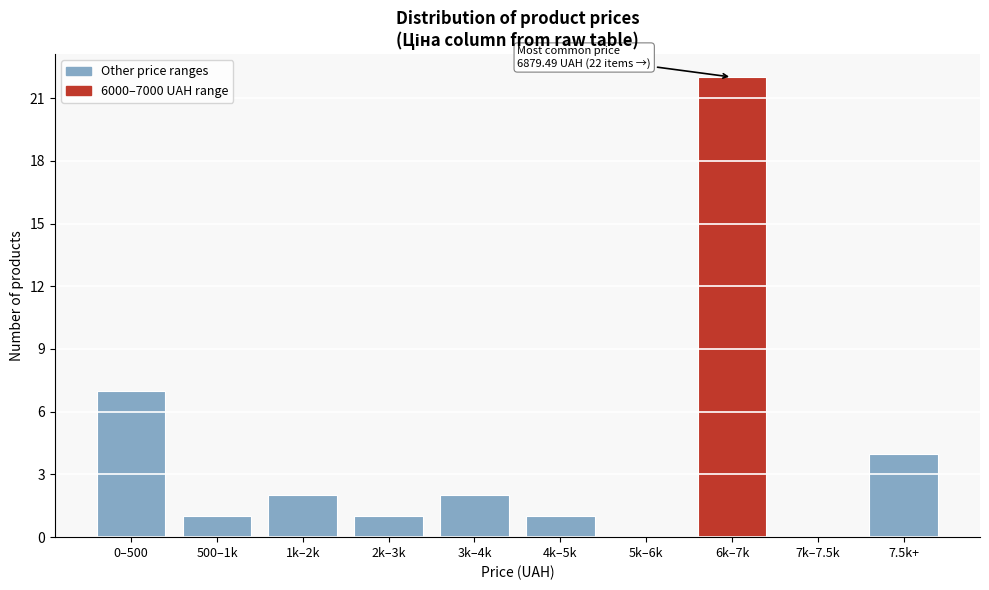

Reading right to left, what are all the values shown in this chart?

7.5k+=4	7k–7.5k=0	6k–7k=22	5k–6k=0	4k–5k=1	3k–4k=2	2k–3k=1	1k–2k=2	500–1k=1	0–500=7